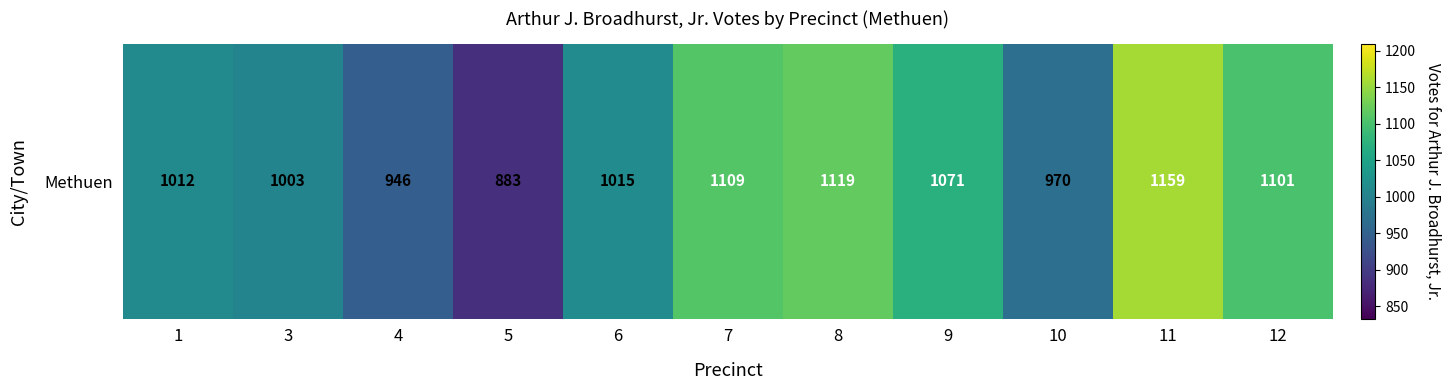

Where does the data first go above 1015?

7